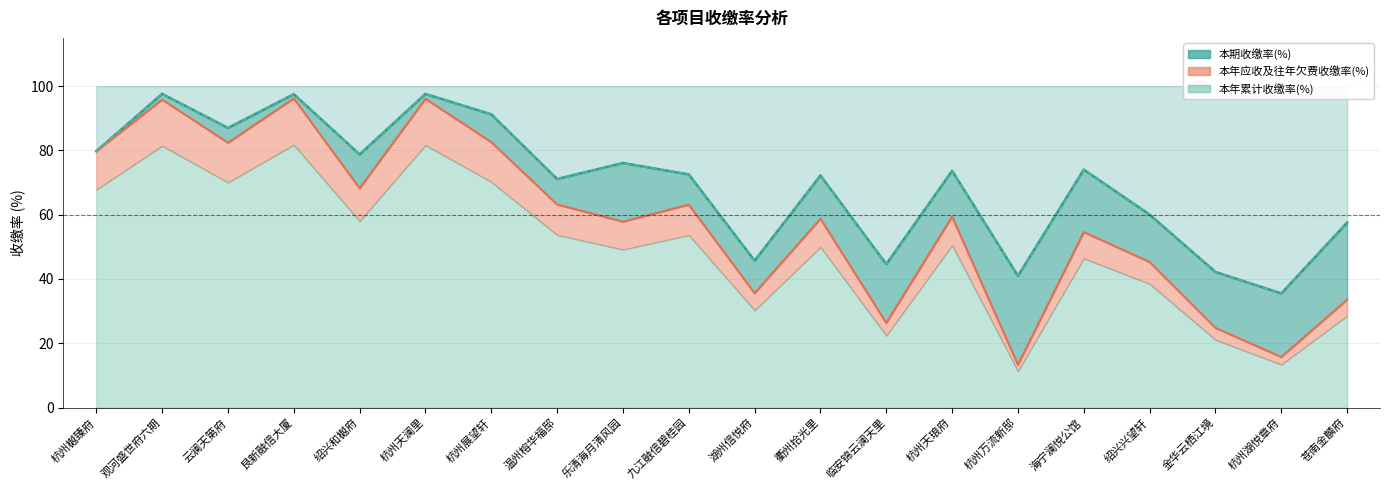

True or false: 本期收缴率(%) and 本年累计收缴率(%) cross at least once.

False